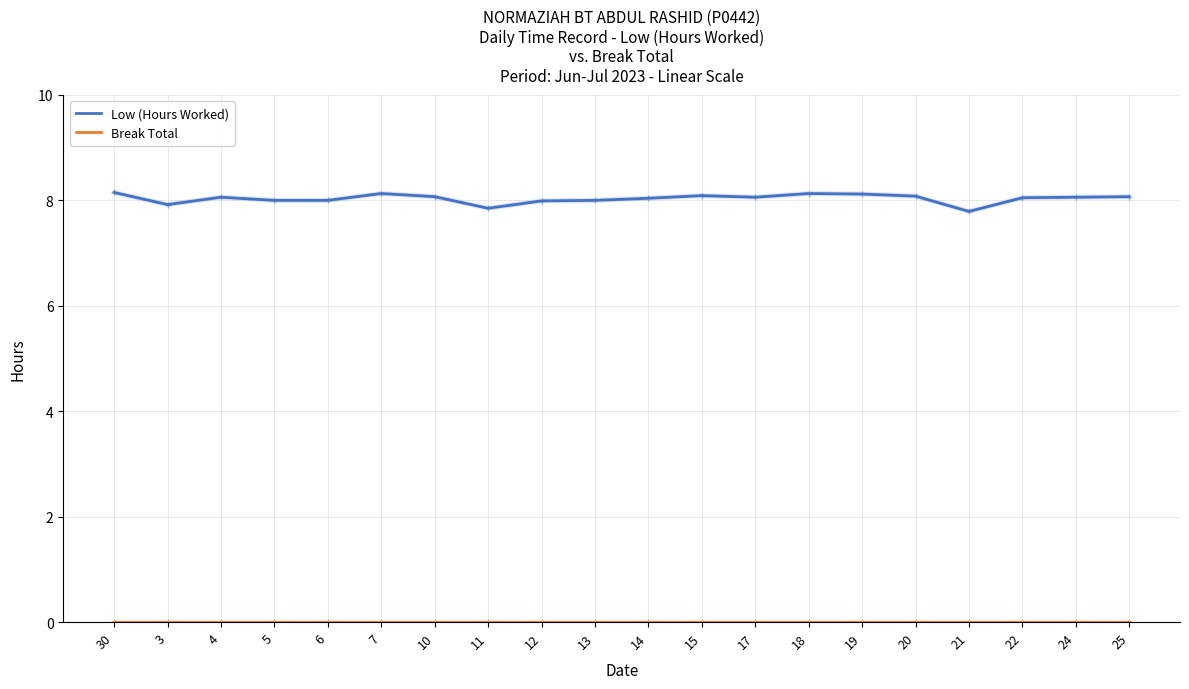

Rank the categories by Low (Hours Worked) value from lowest to highest.

21, 11, 3, 12, 5, 6, 13, 14, 22, 4, 17, 24, 10, 25, 20, 15, 19, 7, 18, 30